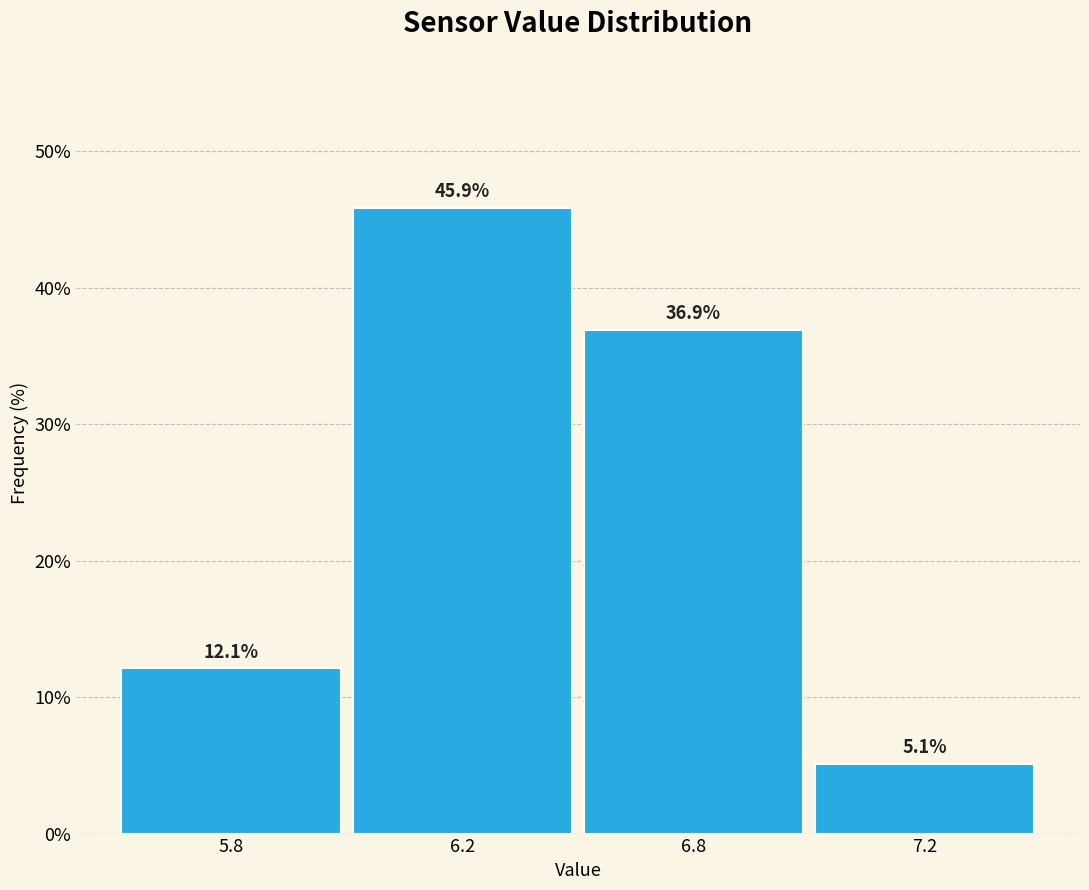

Reading left to right, transcribe all the data shown in this chart.

5.8=12.1	6.2=45.9	6.8=36.9	7.2=5.1